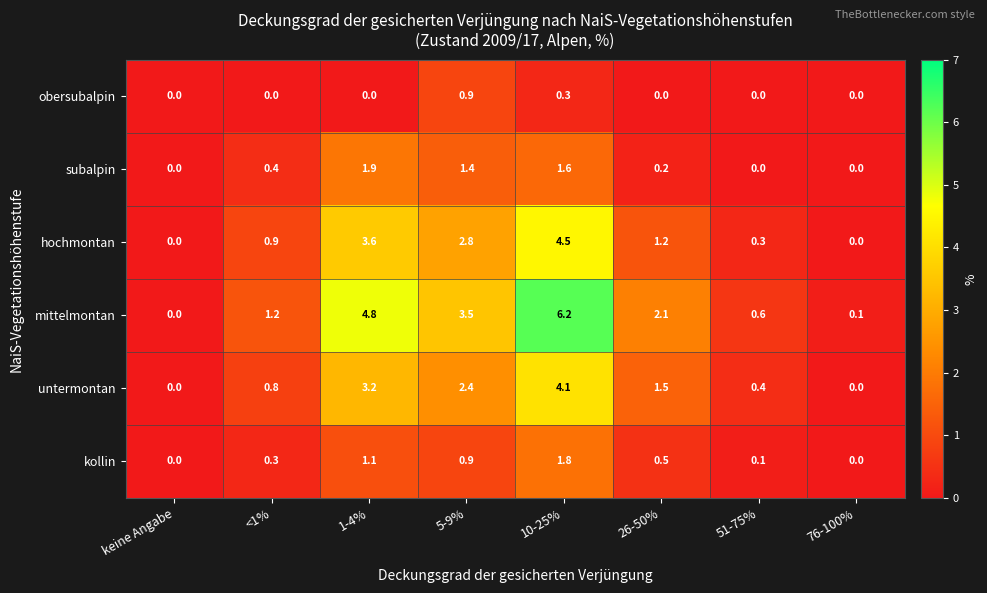

Count the number of data series in this chart.

6